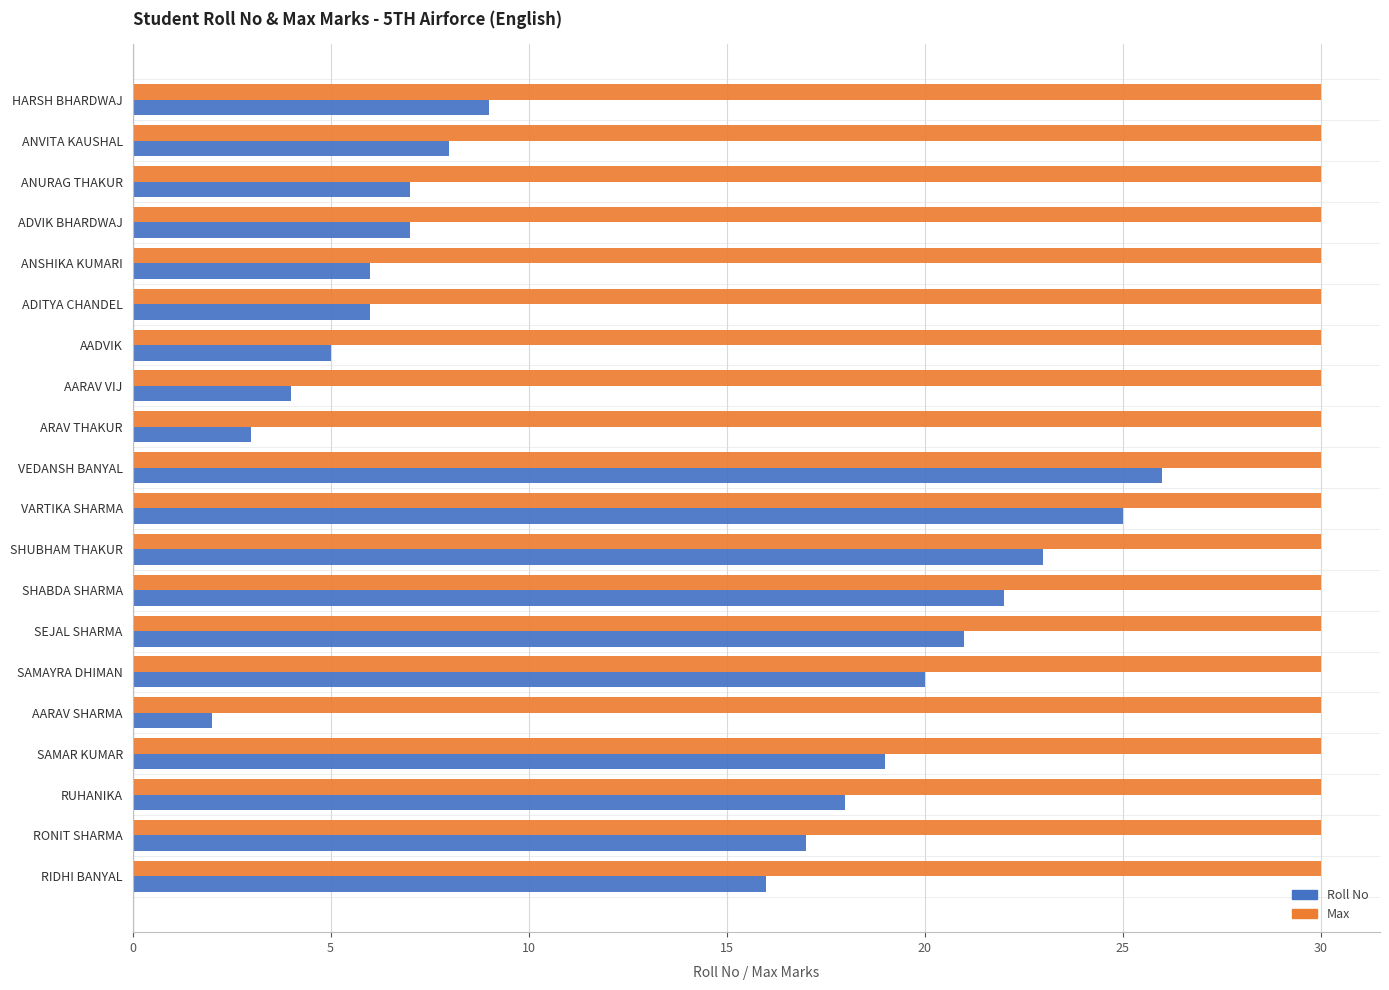

What is the spread (max minus min) of values at VARTIKA SHARMA?

5